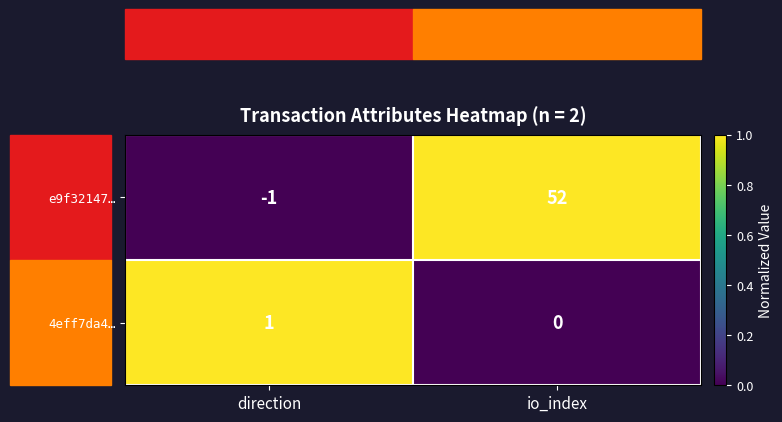

Where is e9f32147… nearest to the value 25?

direction